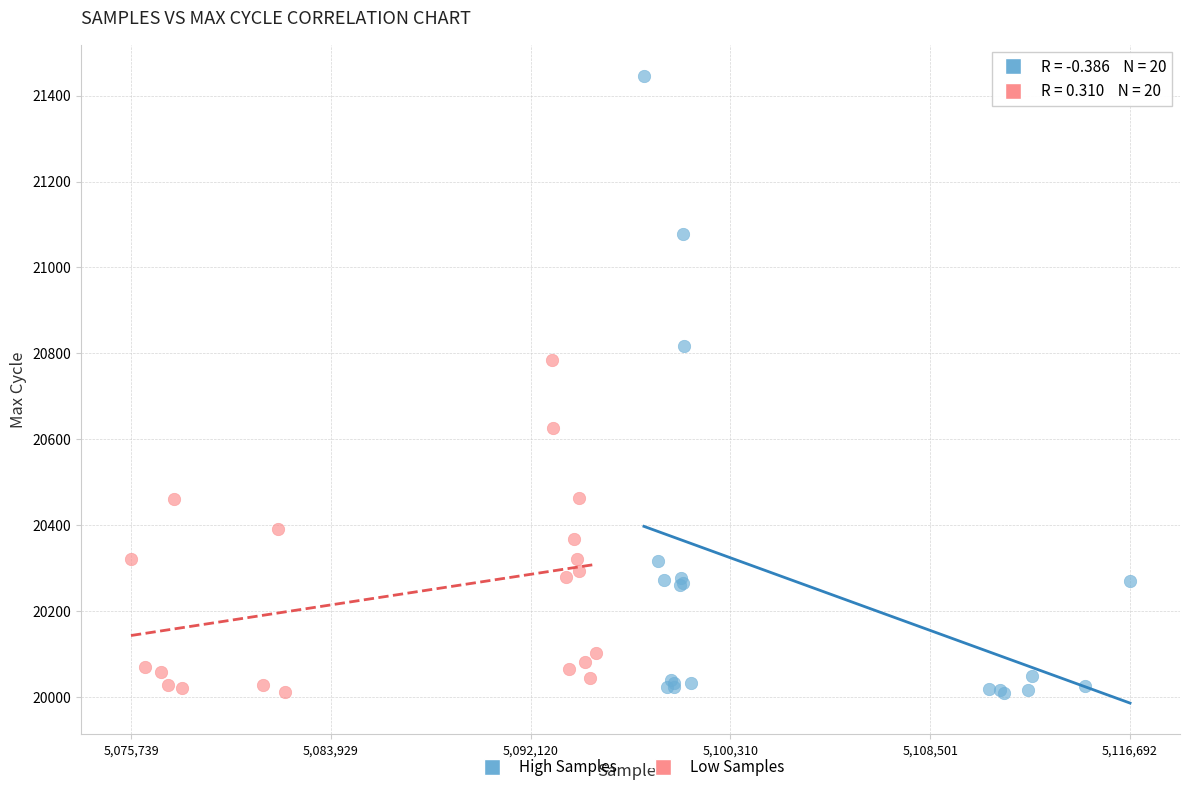

Which series contains the highest Y value?

High Samples